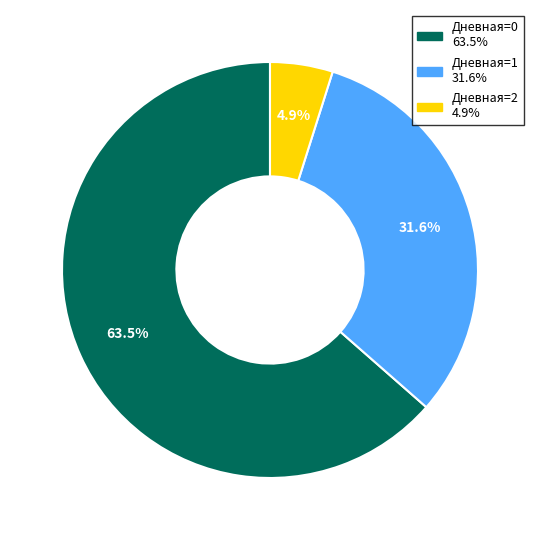

Does any single category account for the majority?

Yes